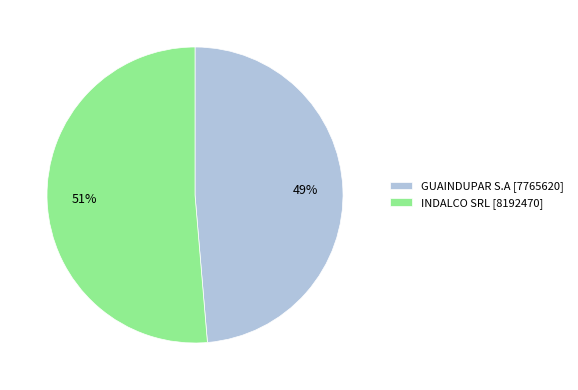

What is the smallest slice in the pie chart?

GUAINDUPAR S.A